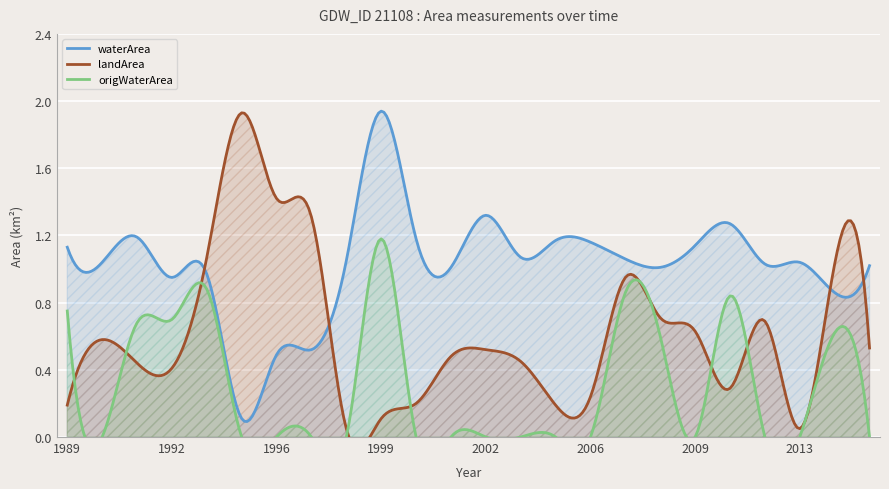

Where is the first local minimum for waterArea?

1990